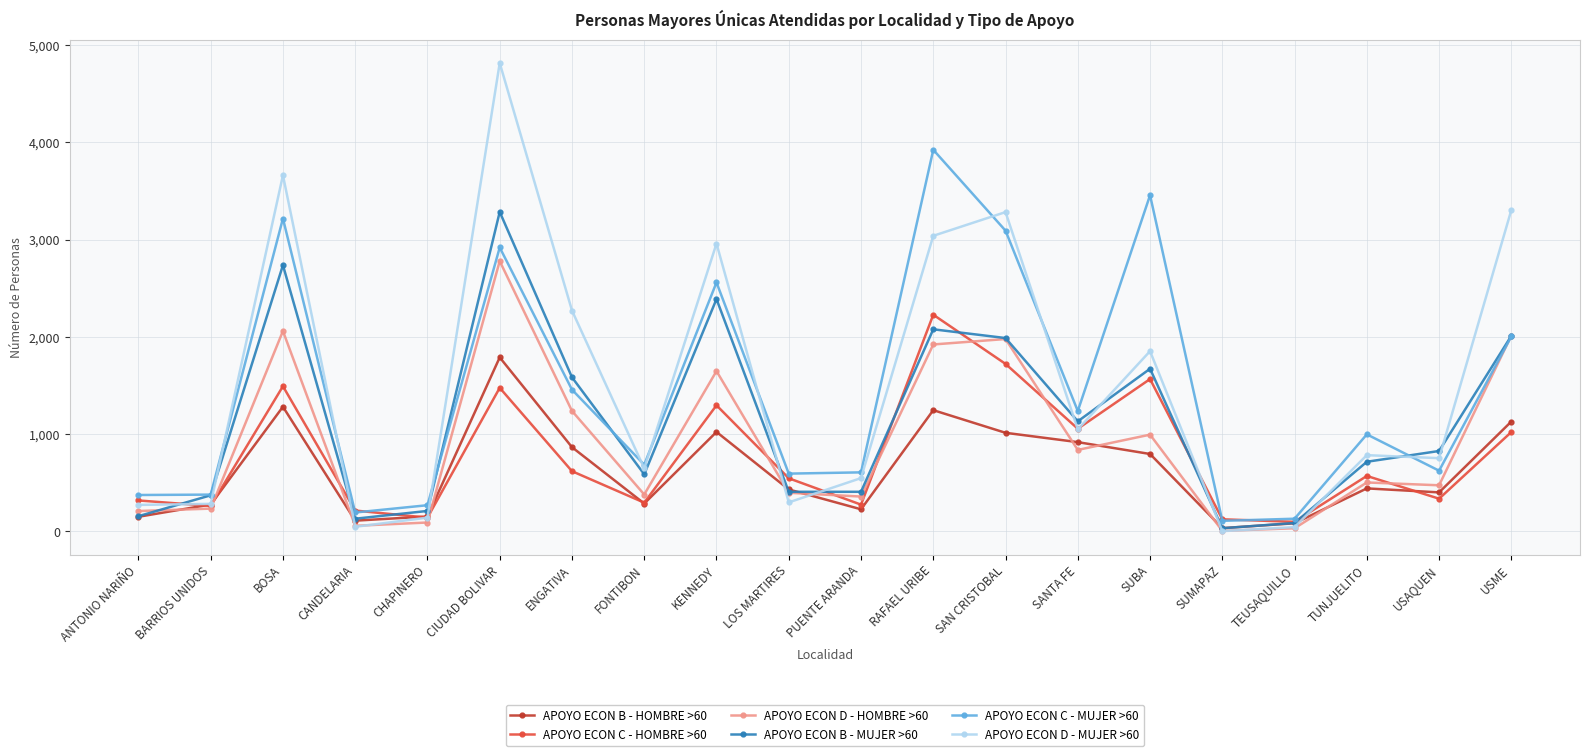

At how many categories does at least one series exceed 2682?

7